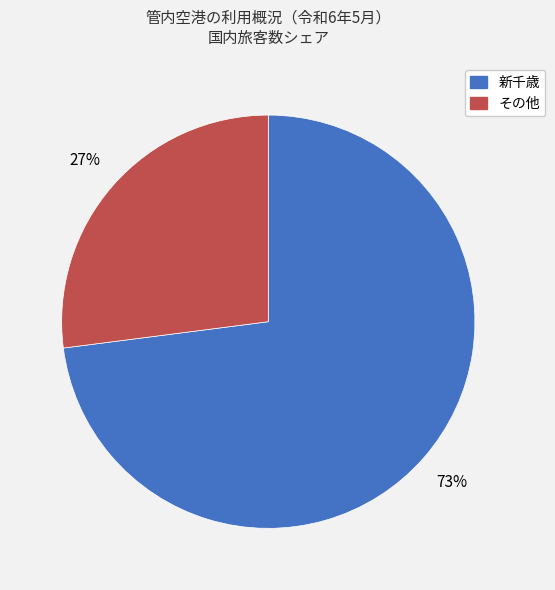

To the nearest percent, what is the difference between the largest and smallest slice percentages?

46%